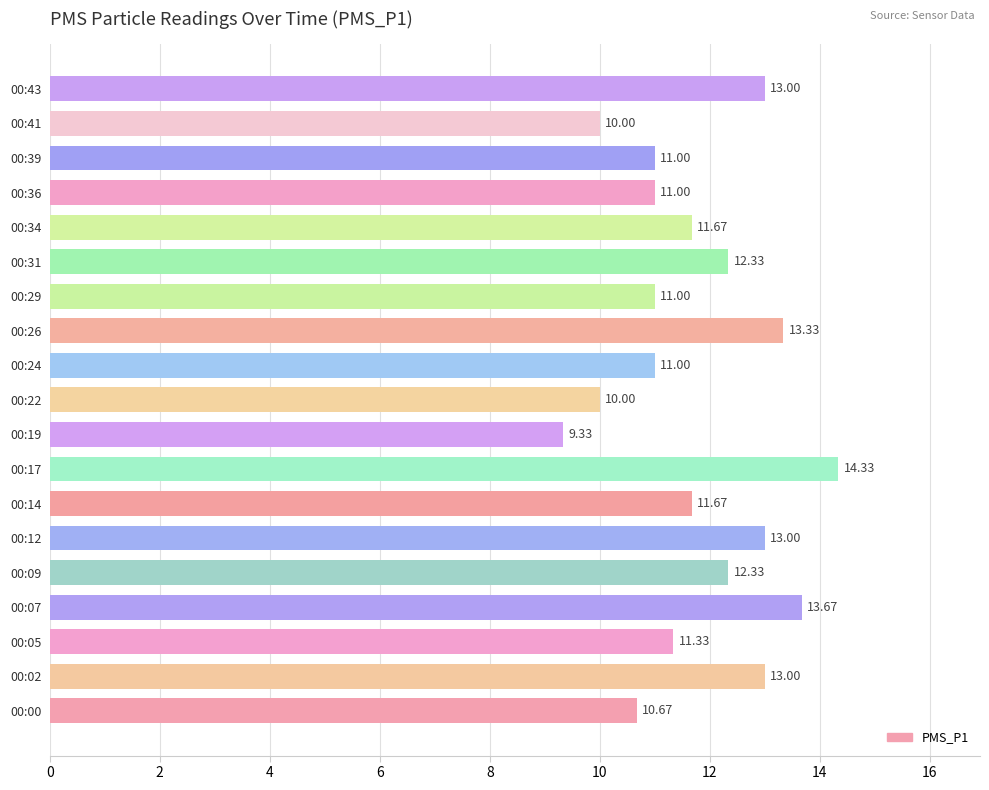

Between 00:24 and 00:00, which is larger?

00:24